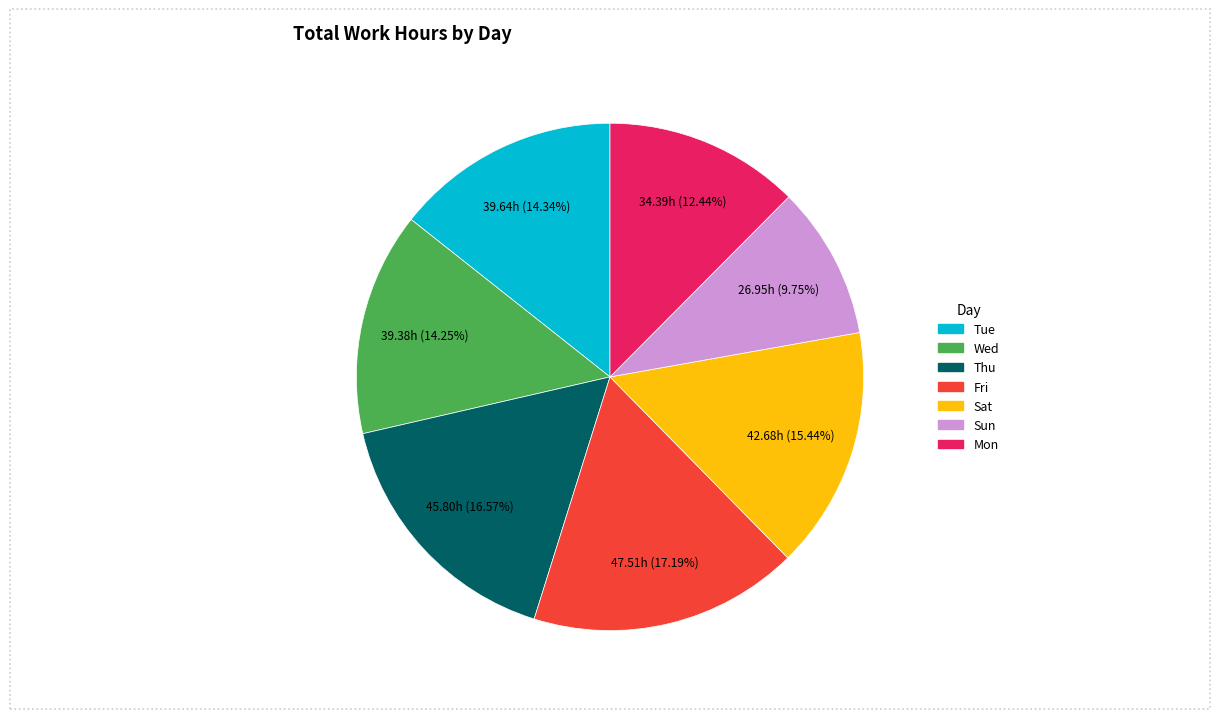

Is there a majority slice in this chart?

No